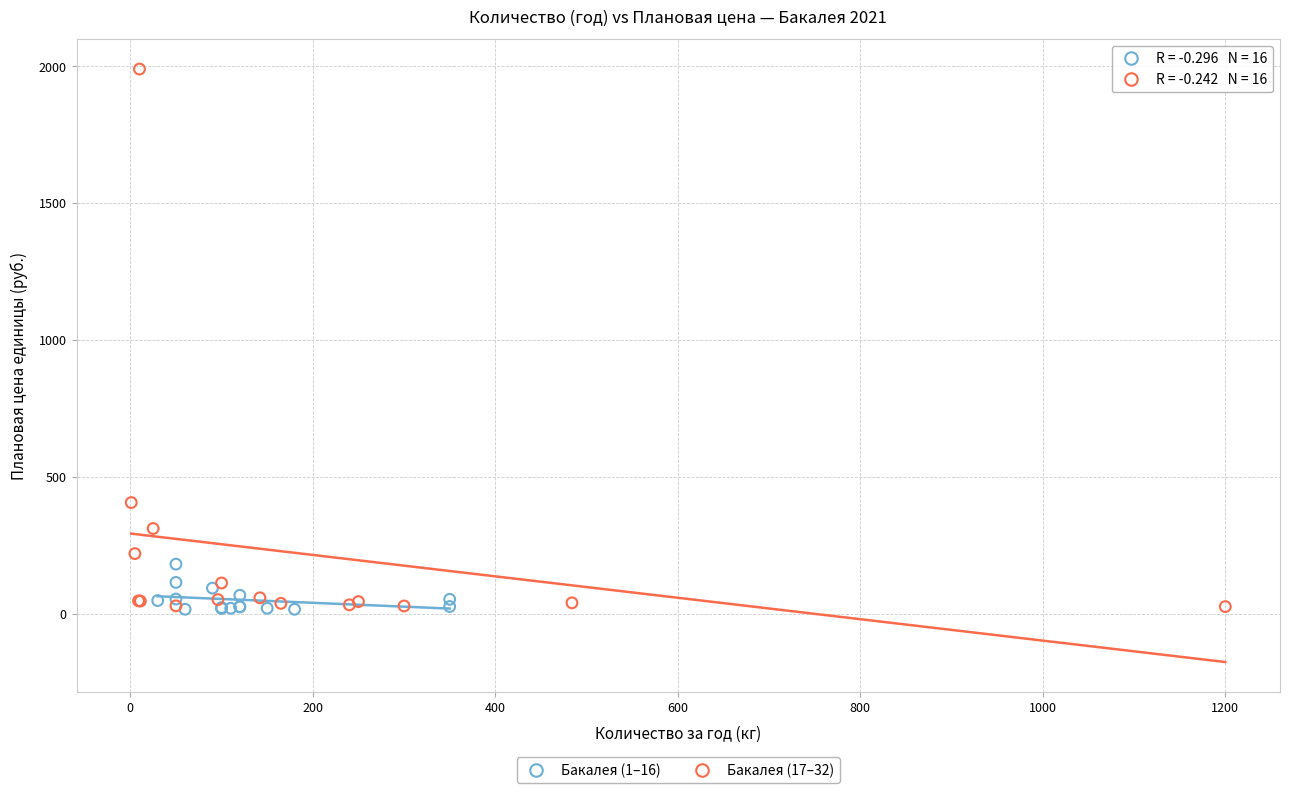

Which series has the widest spread of Y values?

Бакалея (17–32)